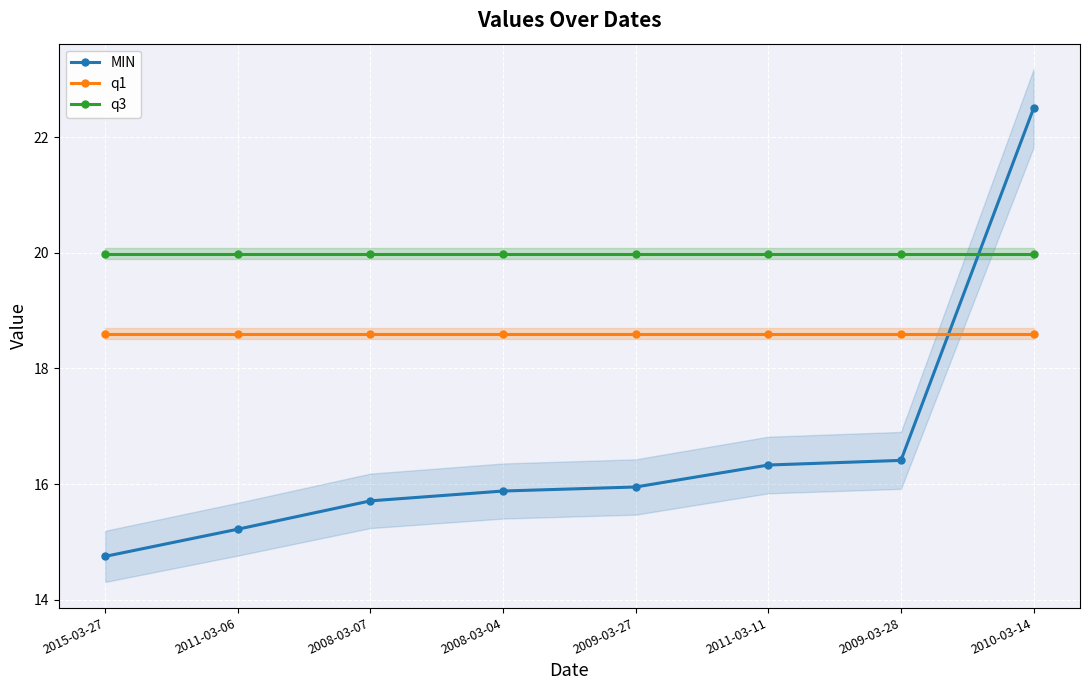

Does the chart display data point markers on the line(s)?

Yes